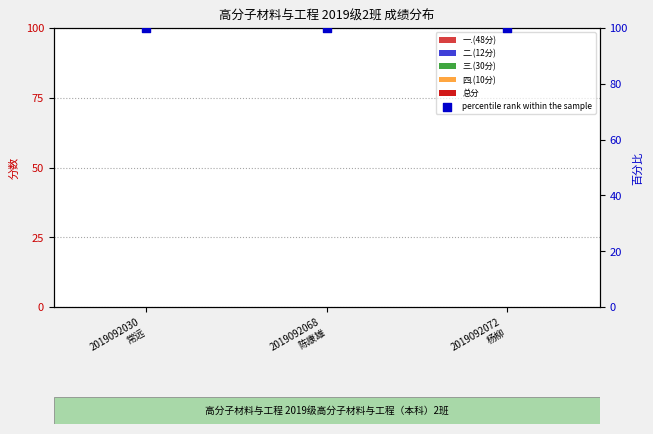

What are all the series names shown in the legend?

一.(48分), 二.(12分), 三.(30分), 四.(10分), 总分, percentile rank within the sample